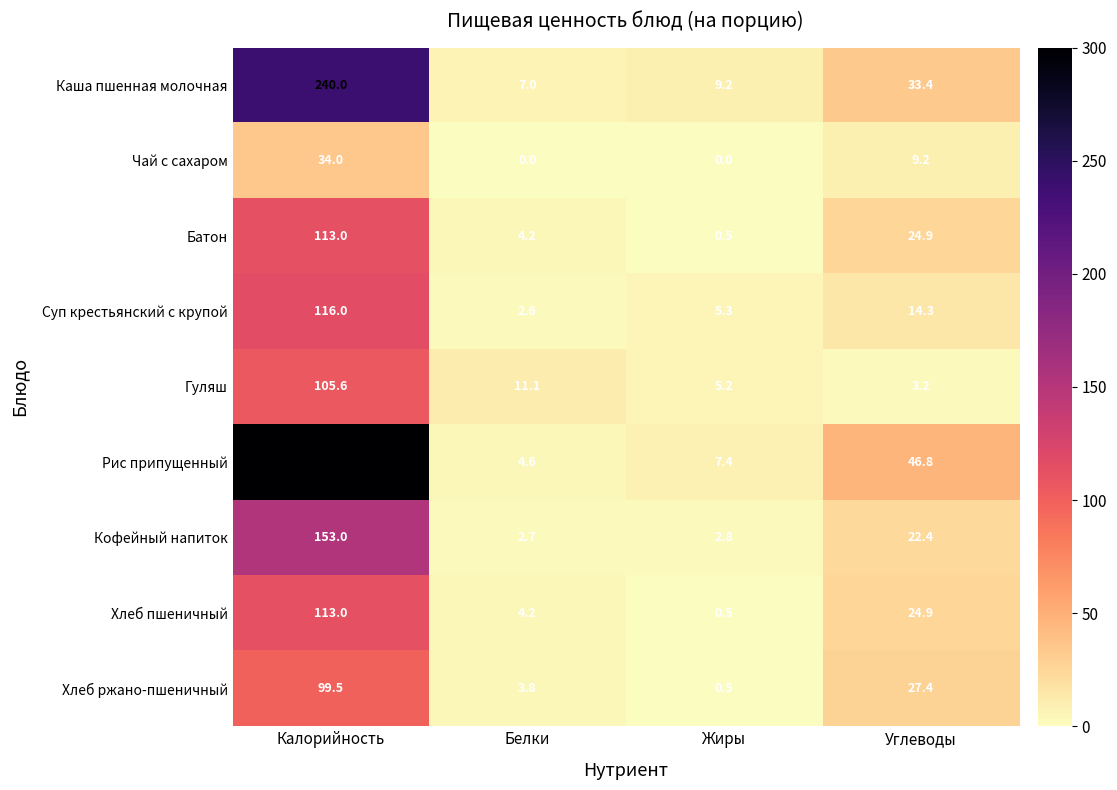

What is the difference between the maximum and second lowest values in the Хлеб ржано-пшеничный series?

95.7